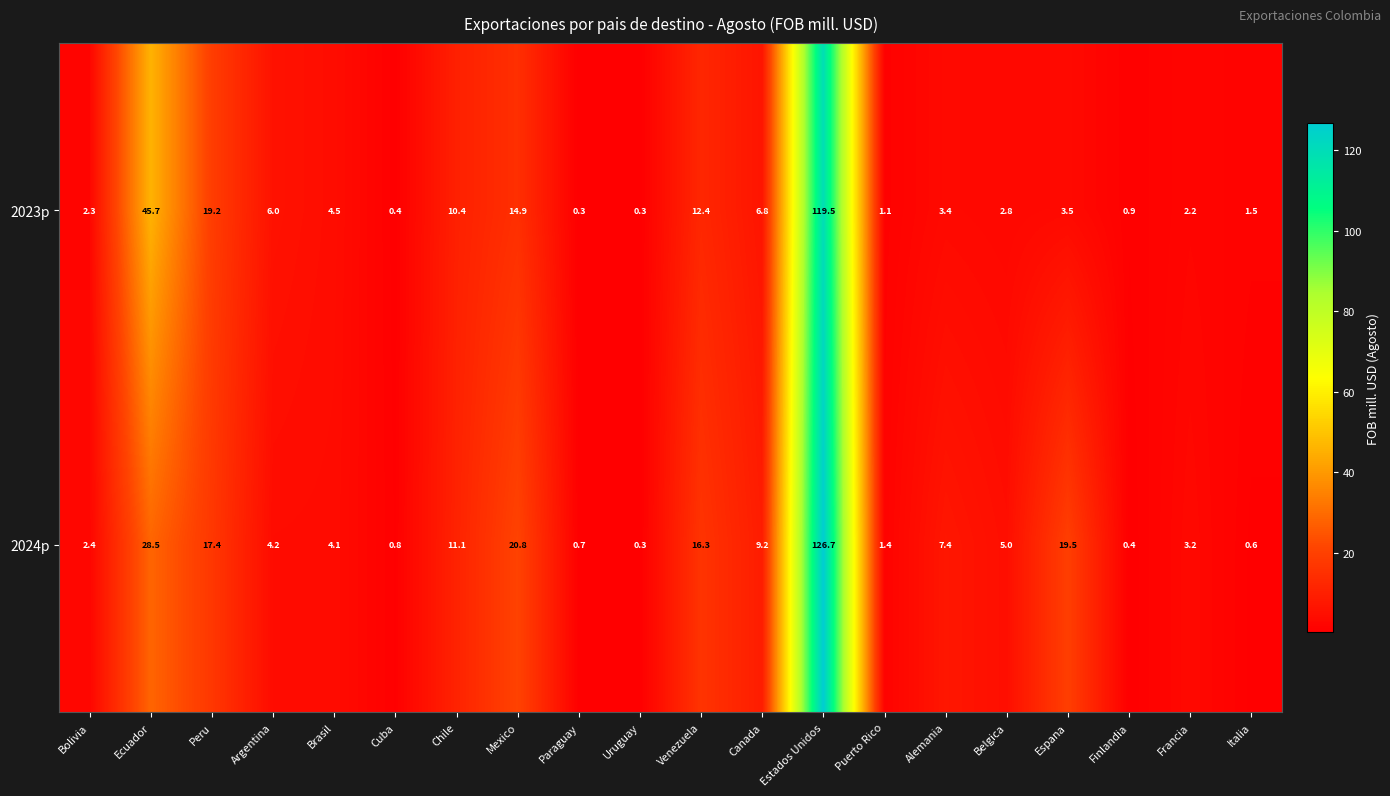

At how many categories does at least one series exceed 34?

2